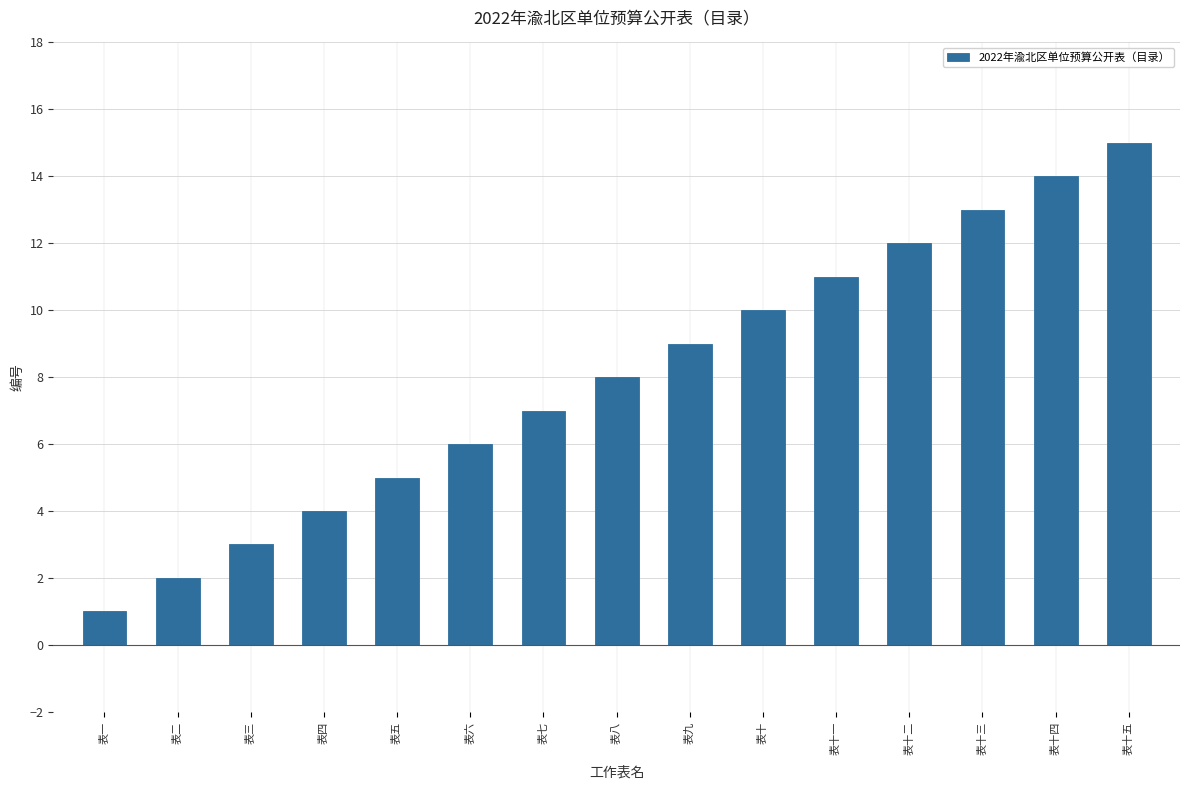

The chart shows a value of 1 at 表一. True or false?

True